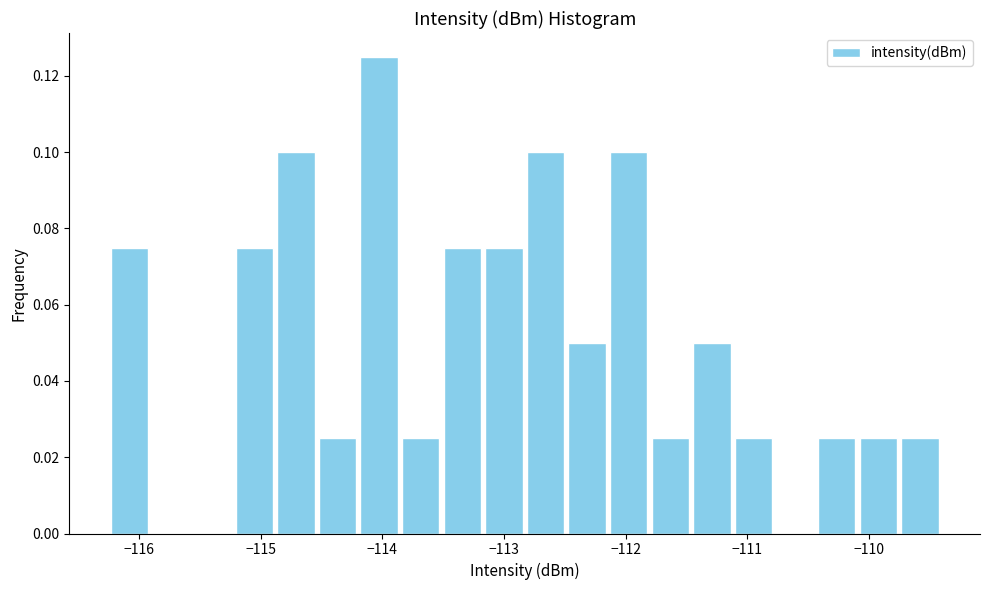

Around what value on the x-axis is the tallest bar? Give the approximate position of its centre, as read against the axis.

-114.0